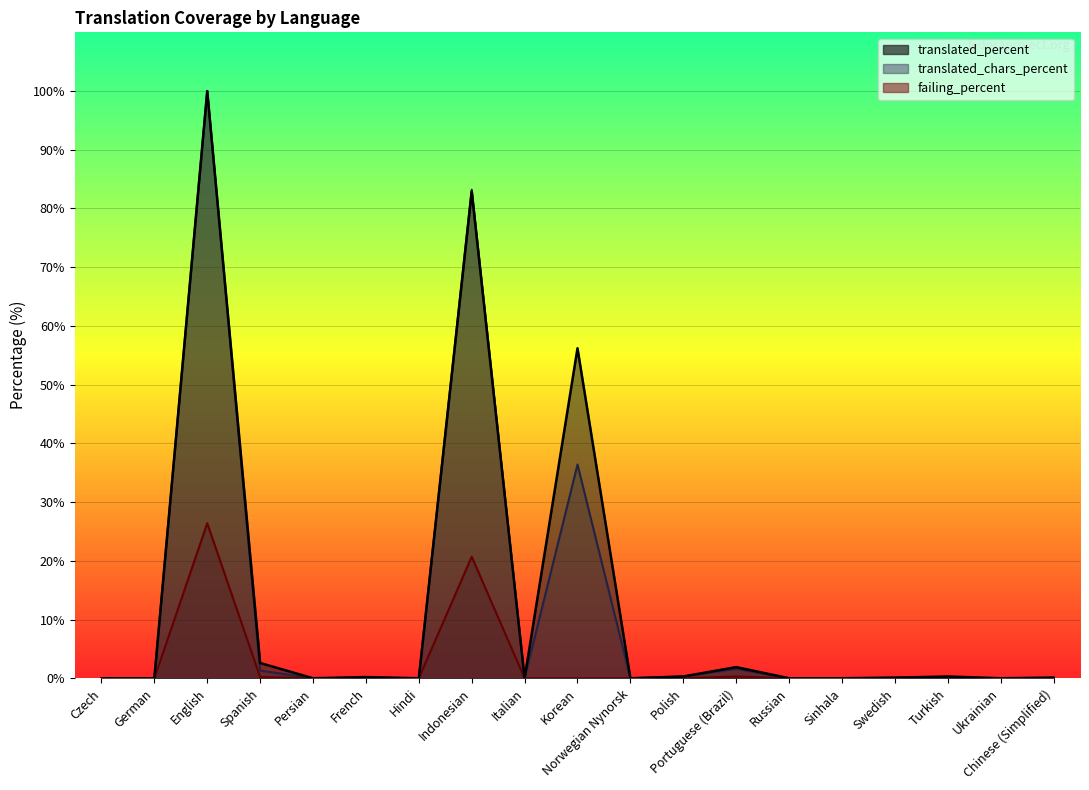

List the labels in order of failing_percent value, smallest first.

Czech, German, Persian, French, Hindi, Italian, Korean, Norwegian Nynorsk, Polish, Russian, Sinhala, Swedish, Turkish, Ukrainian, Chinese (Simplified), Spanish, Portuguese (Brazil), Indonesian, English